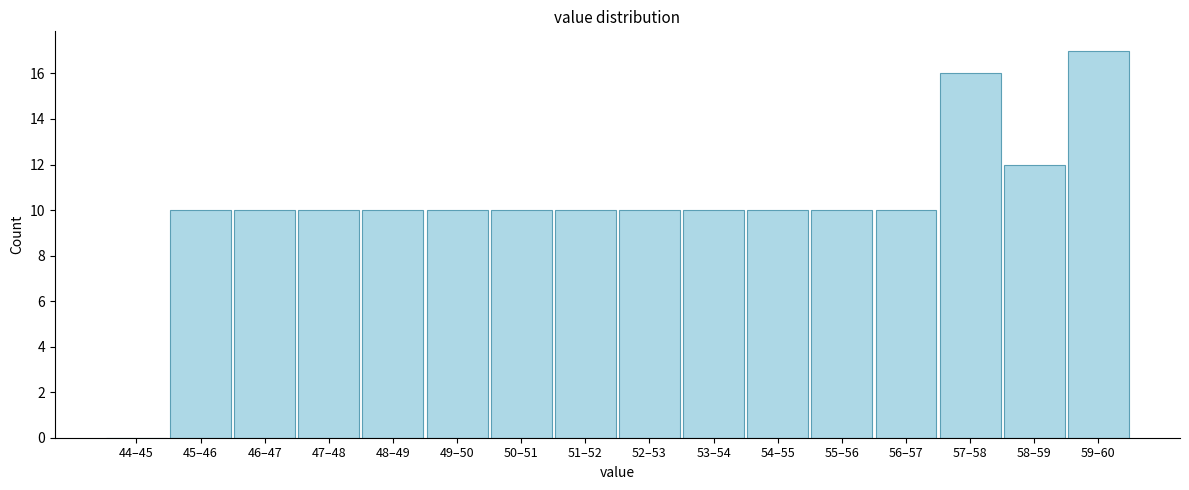

Reading left to right, list all the values displayed in this chart.

44–45=0	45–46=10	46–47=10	47–48=10	48–49=10	49–50=10	50–51=10	51–52=10	52–53=10	53–54=10	54–55=10	55–56=10	56–57=10	57–58=16	58–59=12	59–60=17